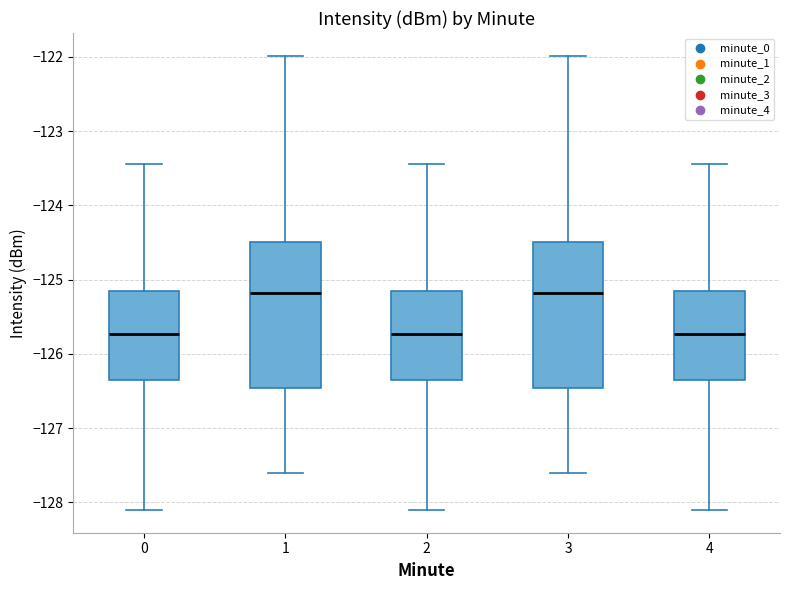

Reading left to right, transcribe this box plot: for each box, give where its median line is, the range the box spans, and where its two whiskers end, as read against the y-axis. The values are not printed on the chart, so give them approximately, as read against the axis.

0: median -125.7, box -126.4 to -125.1, whiskers -128.1 to -123.4
1: median -125.2, box -126.5 to -124.5, whiskers -127.6 to -122.0
2: median -125.7, box -126.4 to -125.1, whiskers -128.1 to -123.4
3: median -125.2, box -126.5 to -124.5, whiskers -127.6 to -122.0
4: median -125.7, box -126.4 to -125.1, whiskers -128.1 to -123.4